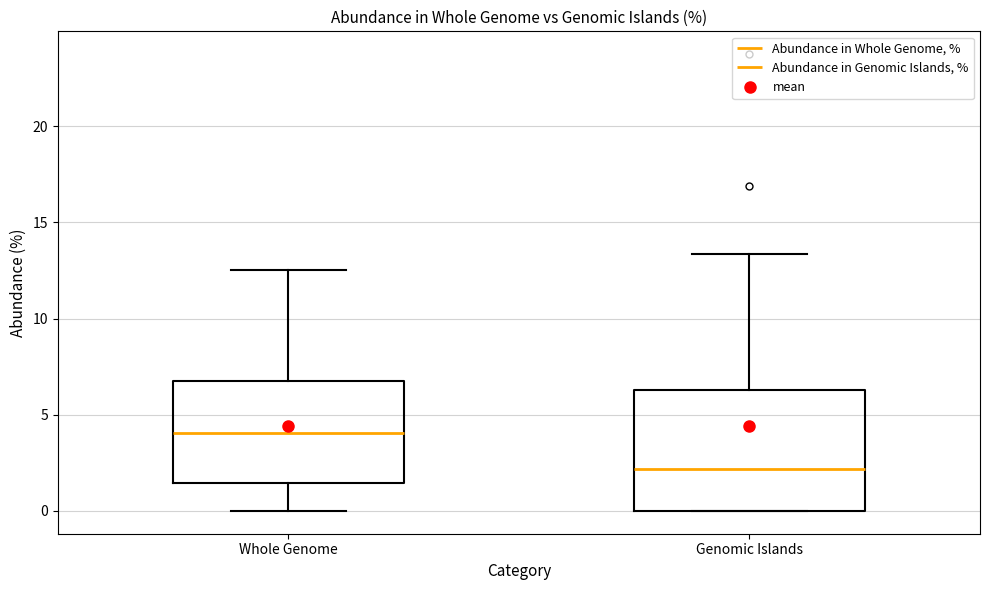

Reading left to right, transcribe this box plot: for each box, give where its median line is, the range the box spans, and where its two whiskers end, as read against the y-axis. The values are not printed on the chart, so give them approximately, as read against the axis.

Whole Genome: median 4.0, box 1.5 to 6.5, whiskers 0.0 to 12.5
Genomic Islands: median 2.0, box 0.0 to 6.5, whiskers 0.0 to 13.5